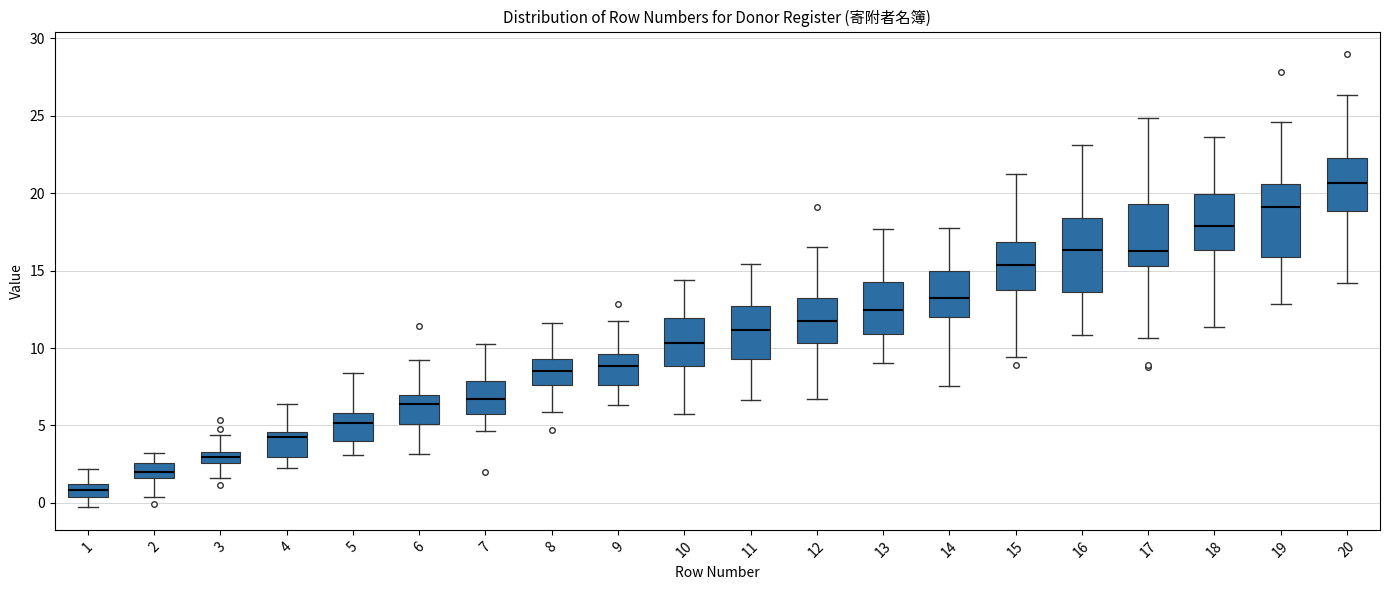

Which box has the highest median line?

20